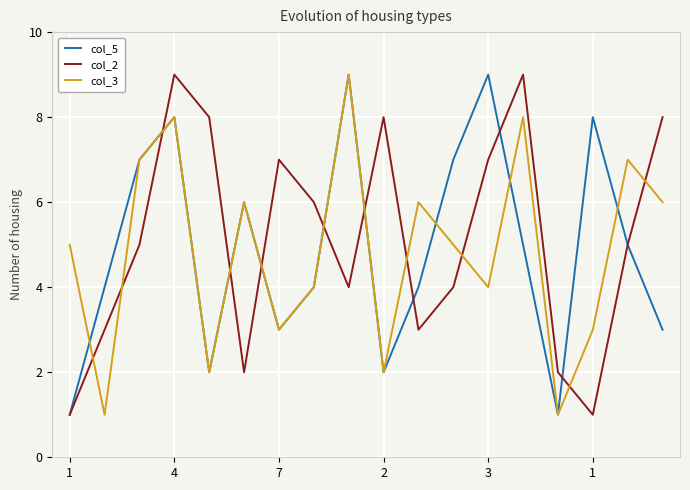

What is the greatest value displayed?

9